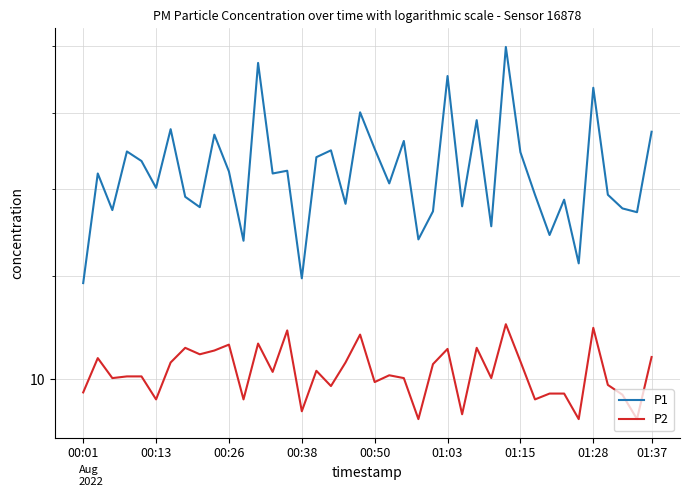

List the labels in order of P2 value, largest first.

29, 35, 14, 19, 12, 10, 01:28, 27, 25, 9, 01:37, 39, 00:13, 30, 01:15, 18, 24, 16, 13, 21, 00:38, 00:50, 00:26, 22, 28, 20, 36, 17, 00:01, 32, 33, 37, 01:03, 11, 31, 15, 26, 23, 34, 38